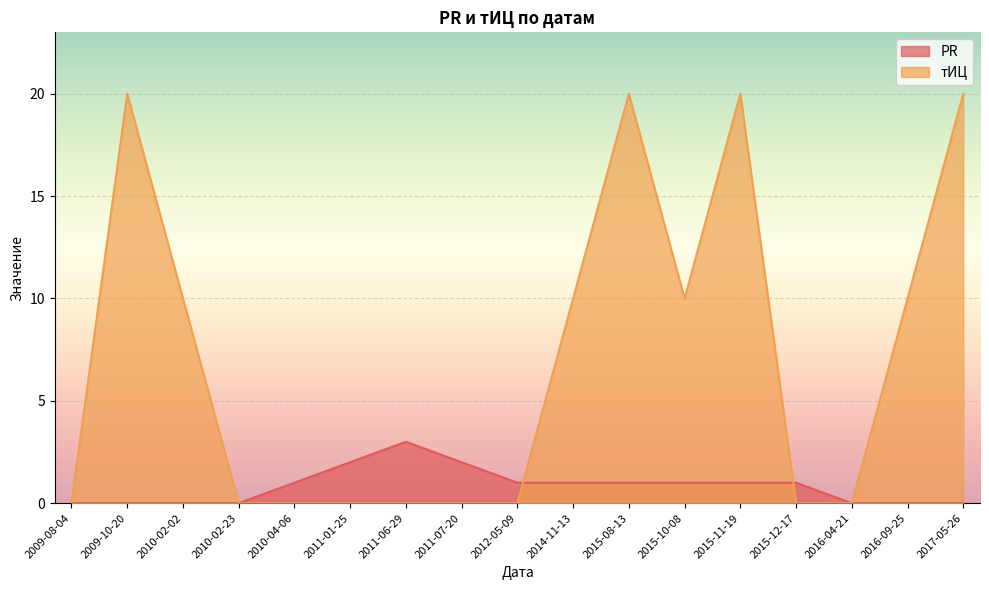

True or false: PR has a value of 3 at 2011-07-20.

False